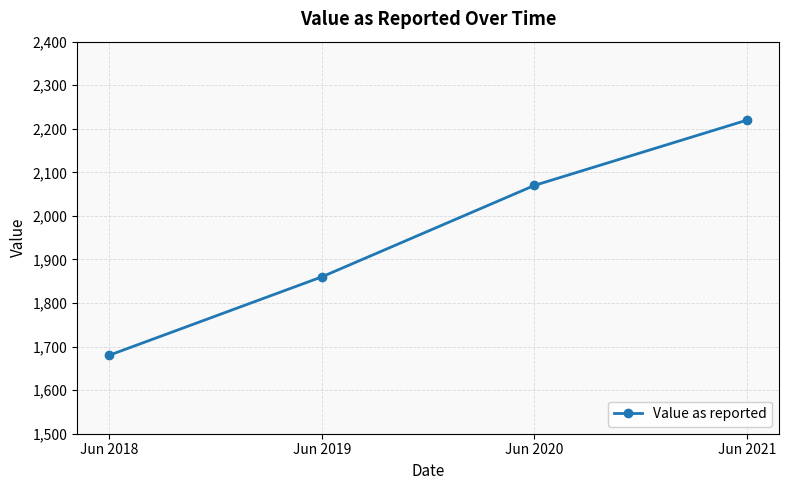

Which category has the lowest value across all series?

Jun 2018